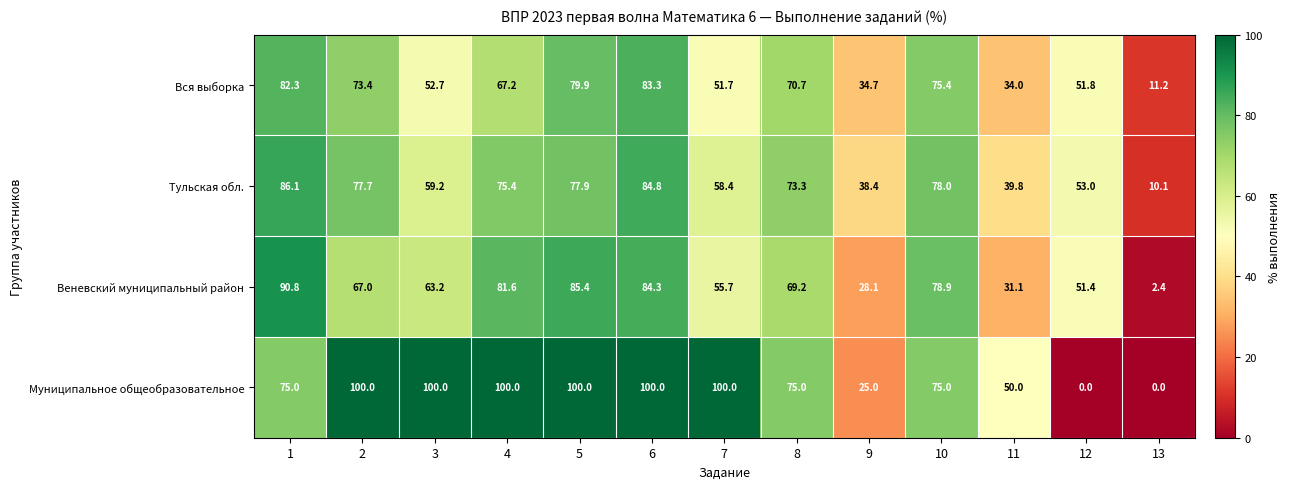

What is the average value of the Вся выборка series?

59.1